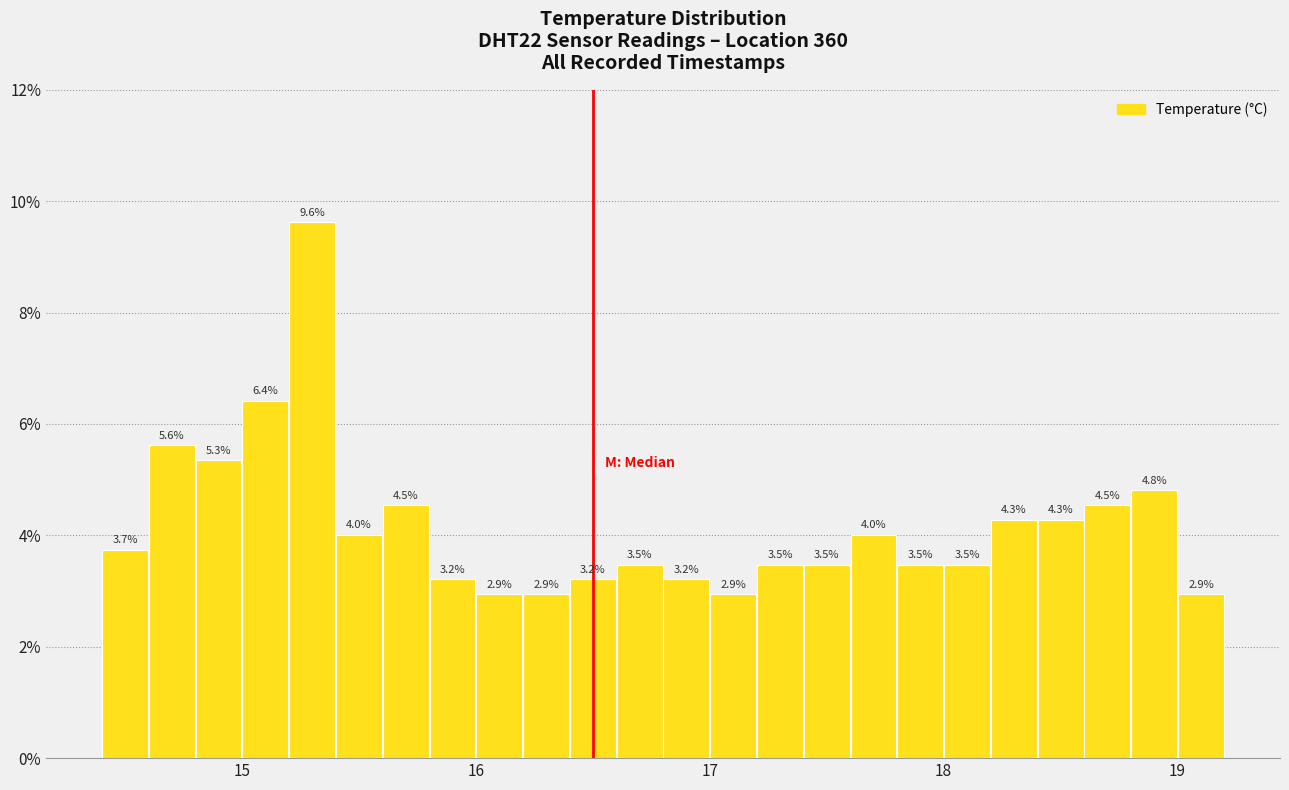

Read against the x-axis, roughly where is the centre of the tallest bar?

15.3